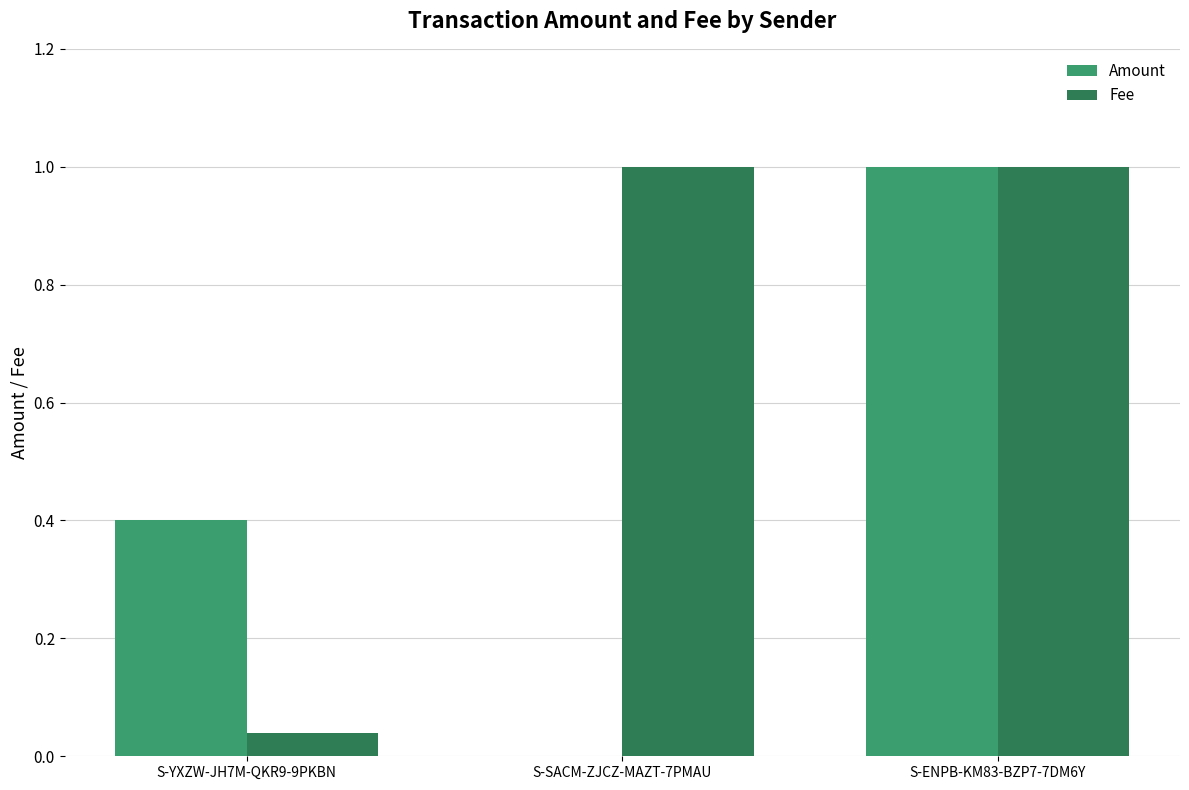

What is the sum of all Amount values?

1.4